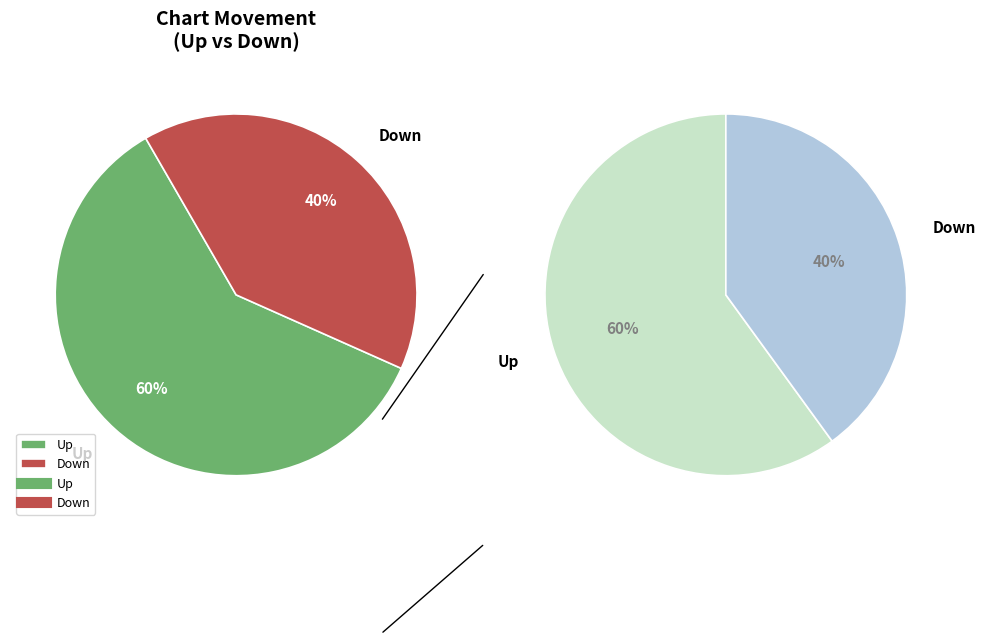

To the nearest percent, what percentage of the pie is down?

40%